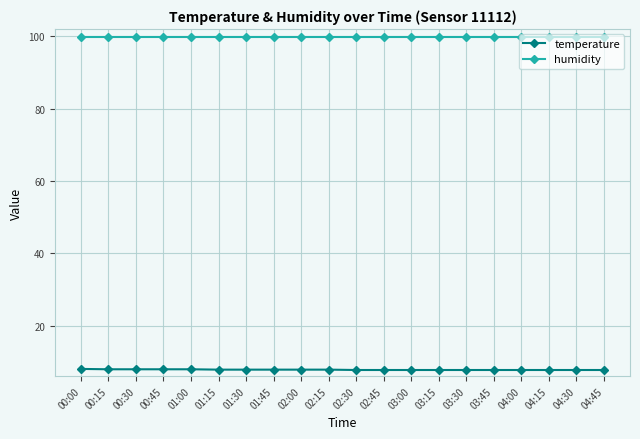

What is the value of the temperature point at the 18th from the left?

7.7